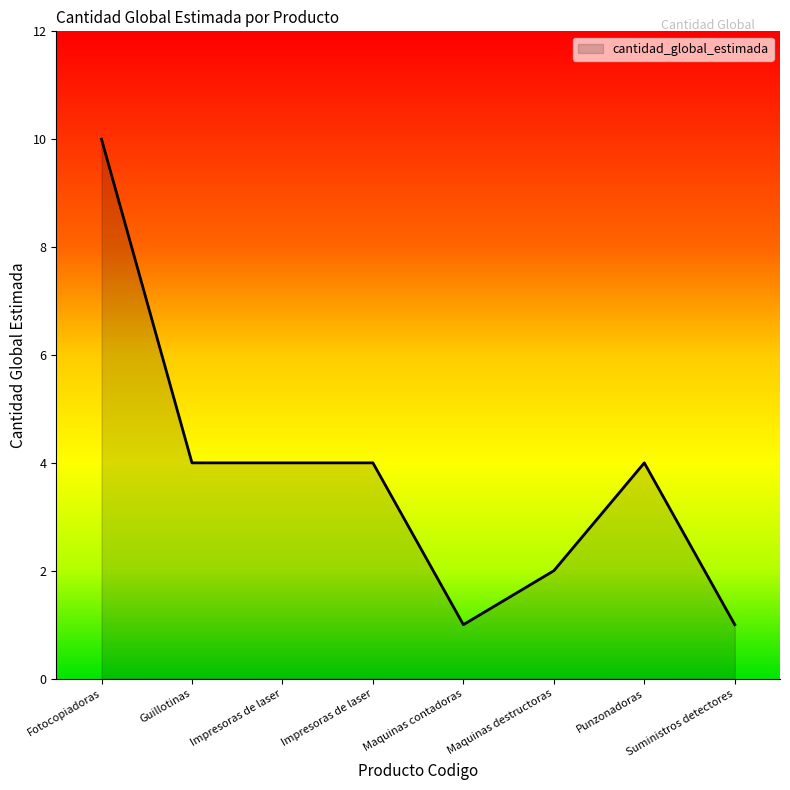

How many interior local peaks (higher than both neighbors) does the data have?

1